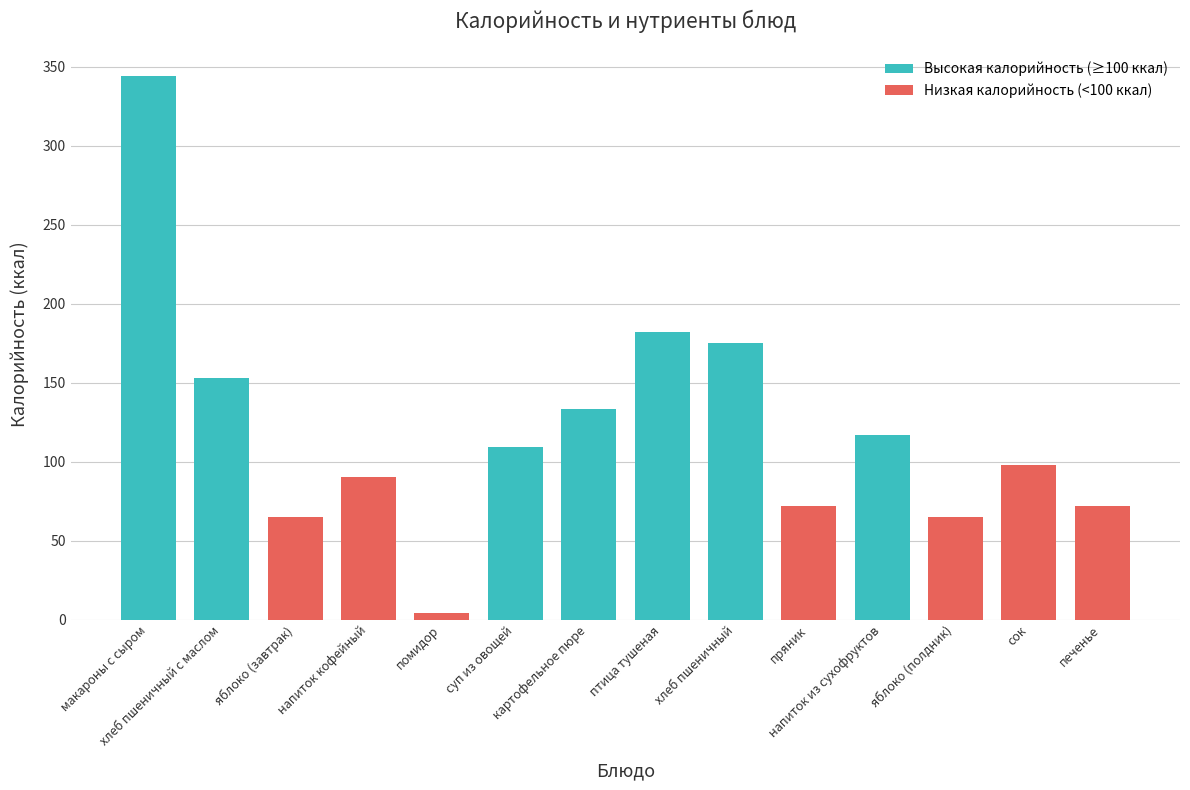

How many bars are there in total?

14